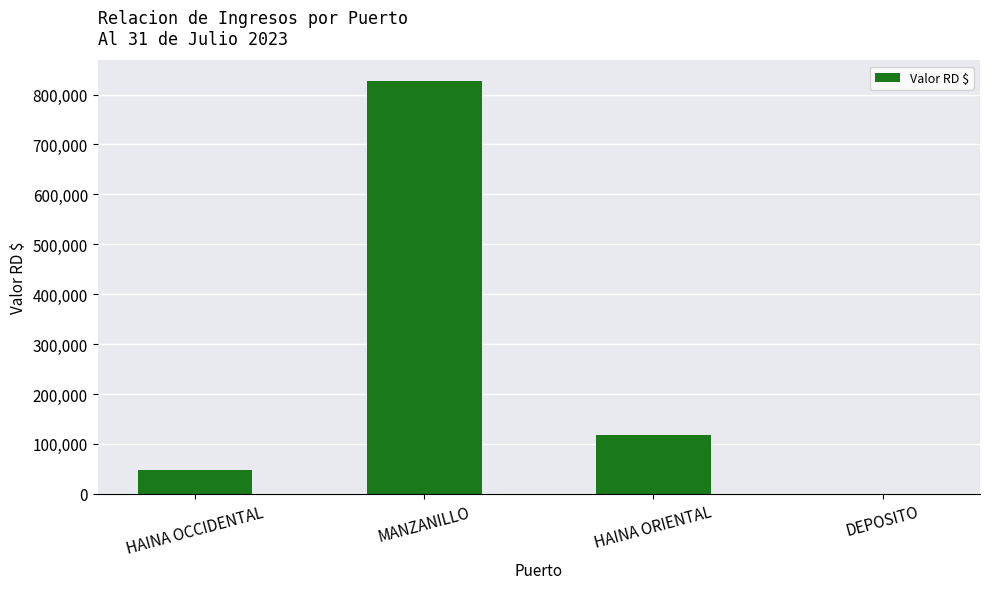

What is the sum of all values?

992654.9